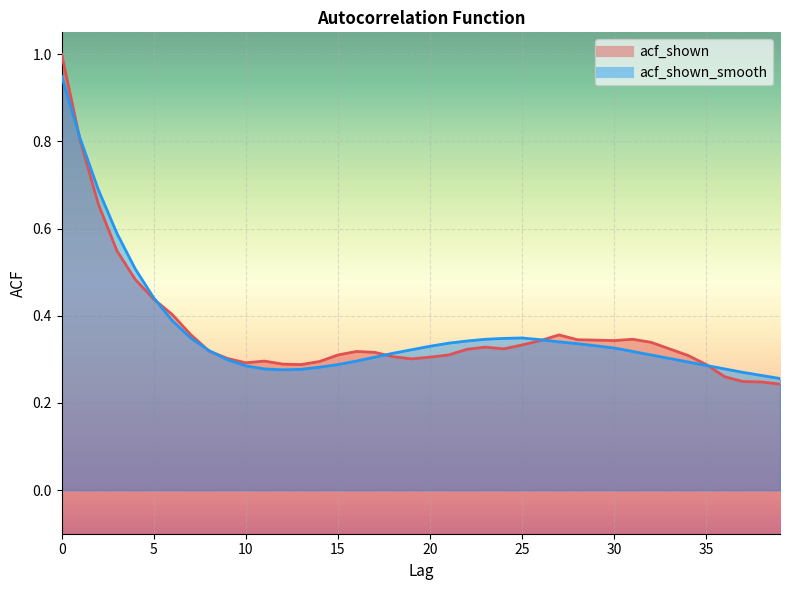

Which series changed the most between 5 and 12?

acf_shown_smooth